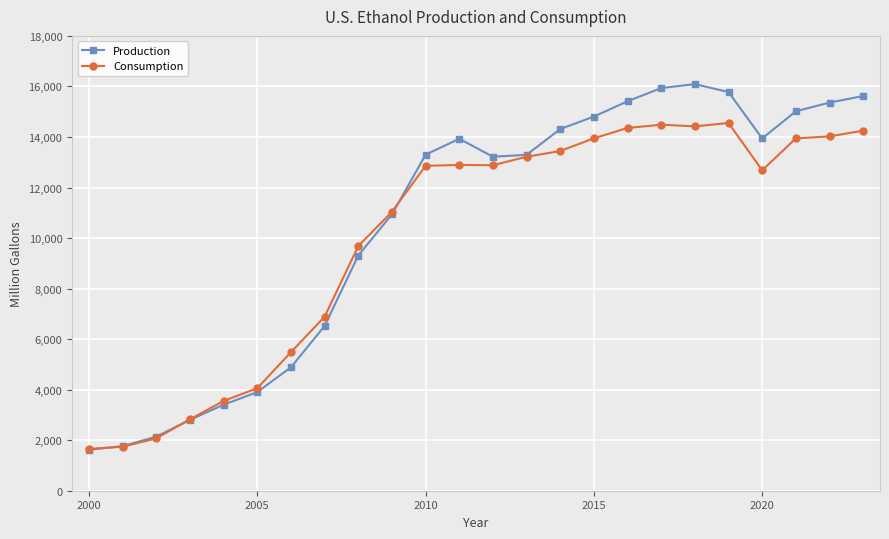

What is the smallest value displayed?

1622.3